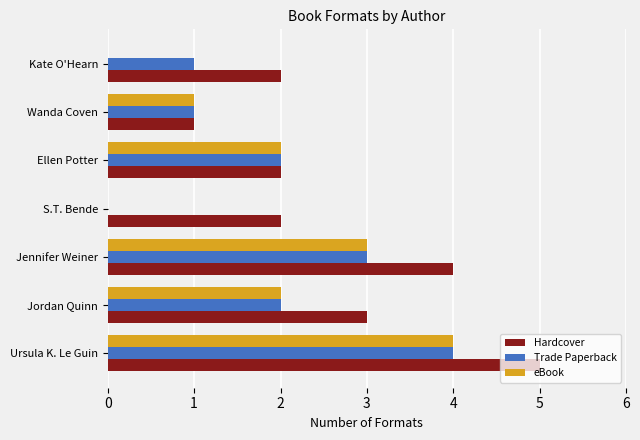

How many categories are shown in the chart?

7